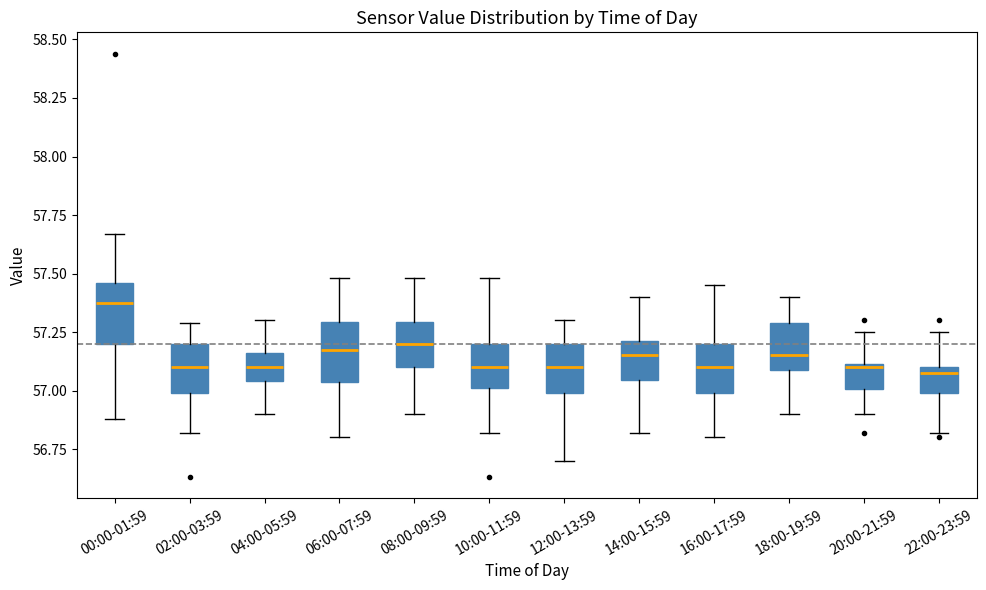

Reading left to right, transcribe this box plot: for each box, give where its median line is, the range the box spans, and where its two whiskers end, as read against the y-axis. The values are not printed on the chart, so give them approximately, as read against the axis.

00:00-01:59: median 57.40, box 57.20 to 57.45, whiskers 56.90 to 57.65
02:00-03:59: median 57.10, box 57.00 to 57.20, whiskers 56.80 to 57.30
04:00-05:59: median 57.10, box 57.05 to 57.15, whiskers 56.90 to 57.30
06:00-07:59: median 57.20, box 57.05 to 57.30, whiskers 56.80 to 57.50
08:00-09:59: median 57.20, box 57.10 to 57.30, whiskers 56.90 to 57.50
10:00-11:59: median 57.10, box 57.00 to 57.20, whiskers 56.80 to 57.50
12:00-13:59: median 57.10, box 57.00 to 57.20, whiskers 56.70 to 57.30
14:00-15:59: median 57.15, box 57.05 to 57.20, whiskers 56.80 to 57.40
16:00-17:59: median 57.10, box 57.00 to 57.20, whiskers 56.80 to 57.45
18:00-19:59: median 57.15, box 57.10 to 57.30, whiskers 56.90 to 57.40
20:00-21:59: median 57.10, box 57.00 to 57.10, whiskers 56.90 to 57.25
22:00-23:59: median 57.10 (just below the box's upper edge), box 57.00 to 57.10, whiskers 56.80 to 57.25